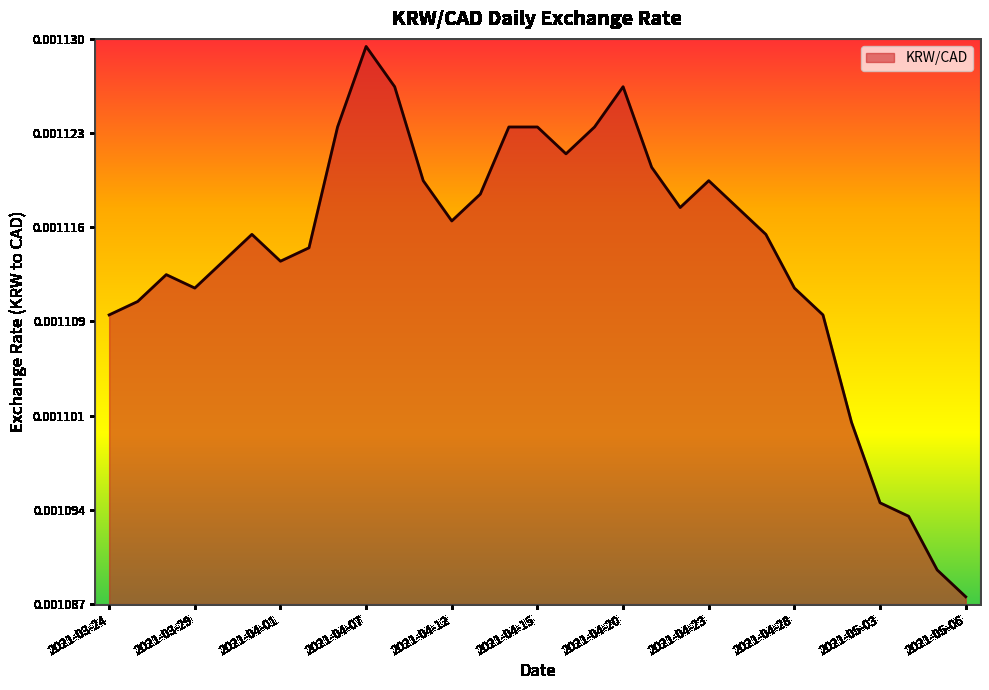

Reading left to right, extract all data points from this chart.

2021-03-24=0.0	2021-03-25=0.0	2021-03-26=0.0	2021-03-29=0.0	2021-03-30=0.0	2021-03-31=0.0	2021-04-01=0.0	2021-04-05=0.0	2021-04-06=0.0	2021-04-07=0.0	2021-04-08=0.0	2021-04-09=0.0	2021-04-12=0.0	2021-04-13=0.0	2021-04-14=0.0	2021-04-15=0.0	2021-04-16=0.0	2021-04-19=0.0	2021-04-20=0.0	2021-04-21=0.0	2021-04-22=0.0	2021-04-23=0.0	2021-04-26=0.0	2021-04-27=0.0	2021-04-28=0.0	2021-04-29=0.0	2021-04-30=0.0	2021-05-03=0.0	2021-05-04=0.0	2021-05-05=0.0	2021-05-06=0.0